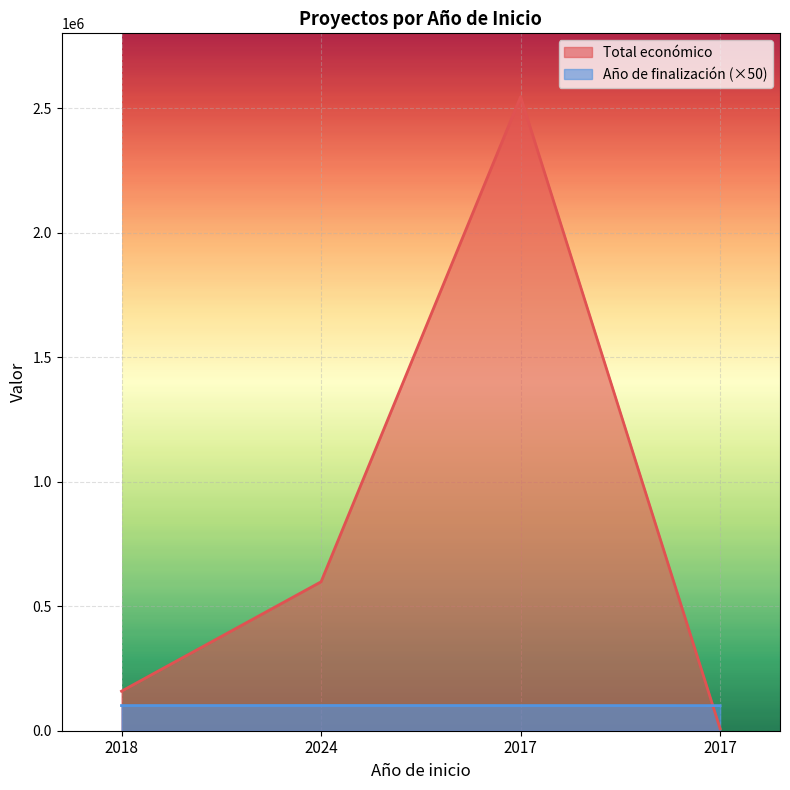

What is the sum of the Año de finalización values at 2024 and 2017?

202350